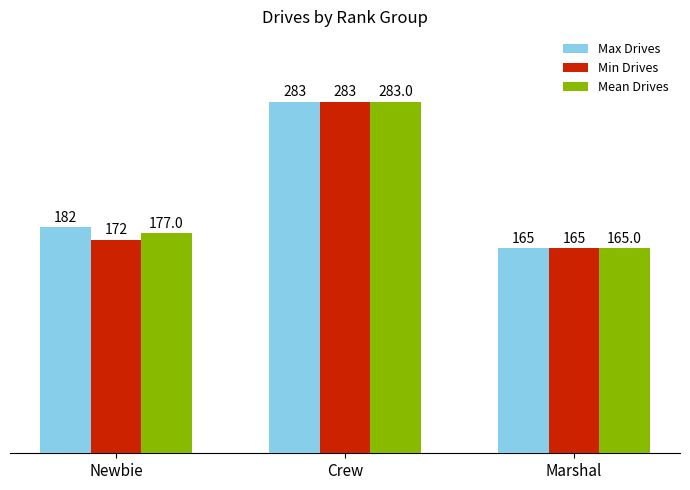

Which label corresponds to the largest value in the chart?

Crew